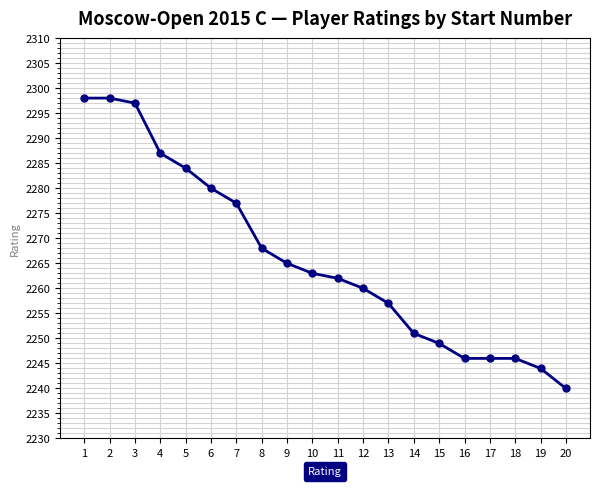

What is the difference between the maximum and second lowest values?

54